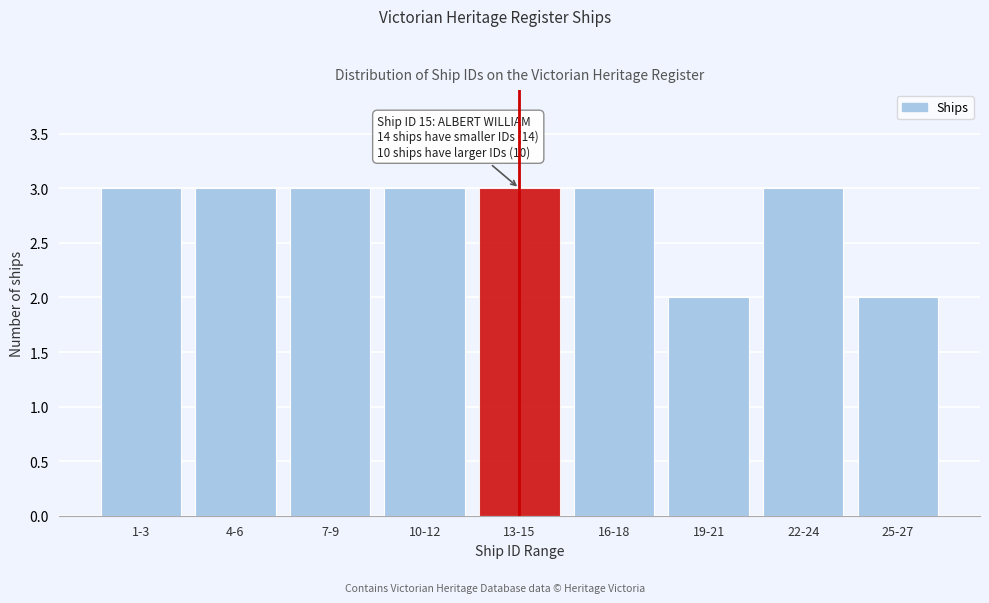

Reading left to right, transcribe all the data shown in this chart.

3	3	3	3	3	3	2	3	2